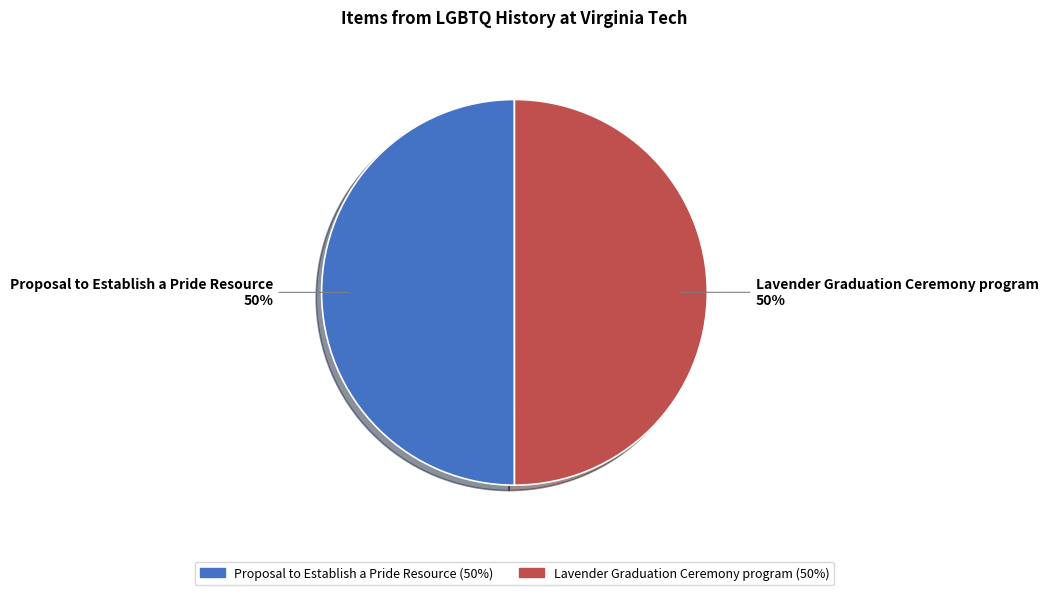

True or false: Proposal to Establish a Pride Resource accounts for 50% of the total.

True